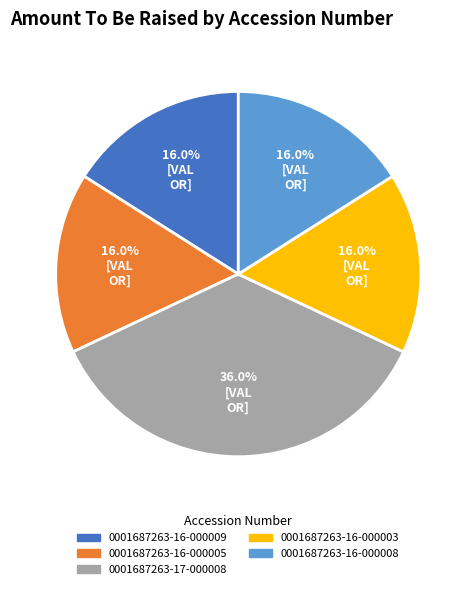

What is the largest slice in the pie chart?

0001687263-17-000008